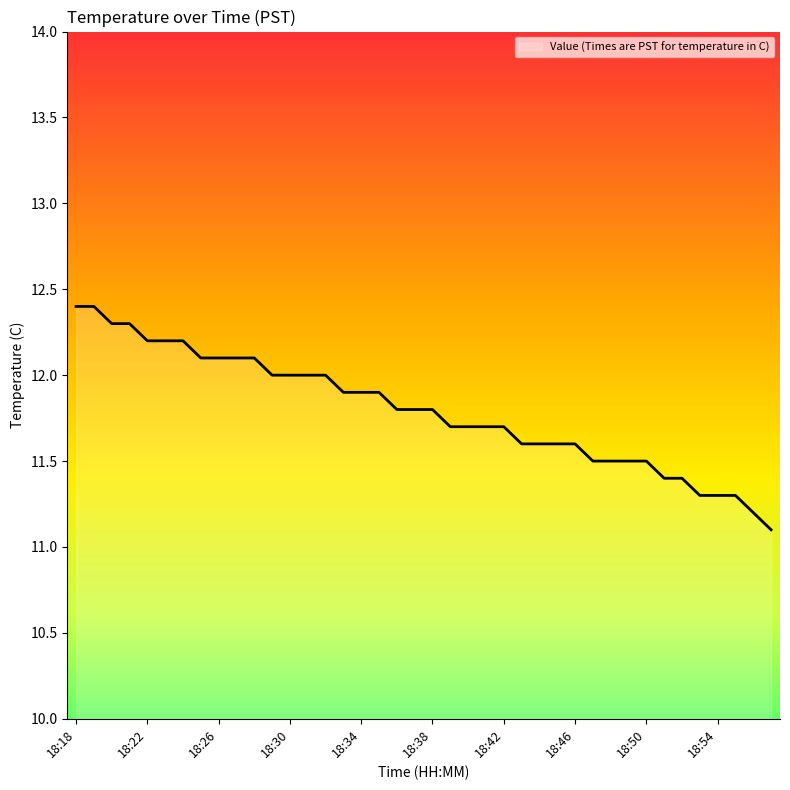

Does the chart display data point markers on the line(s)?

No